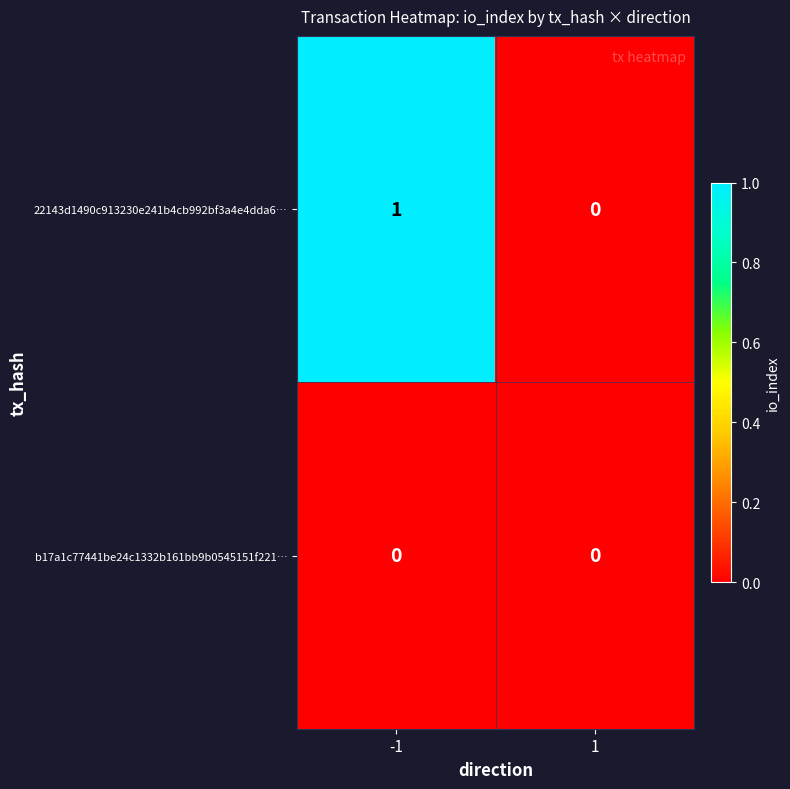

List the series in order of their peak value, highest first.

22143d1490c913230e241b4cb992bf3a4e4dda6…, b17a1c77441be24c1332b161bb9b0545151f221…